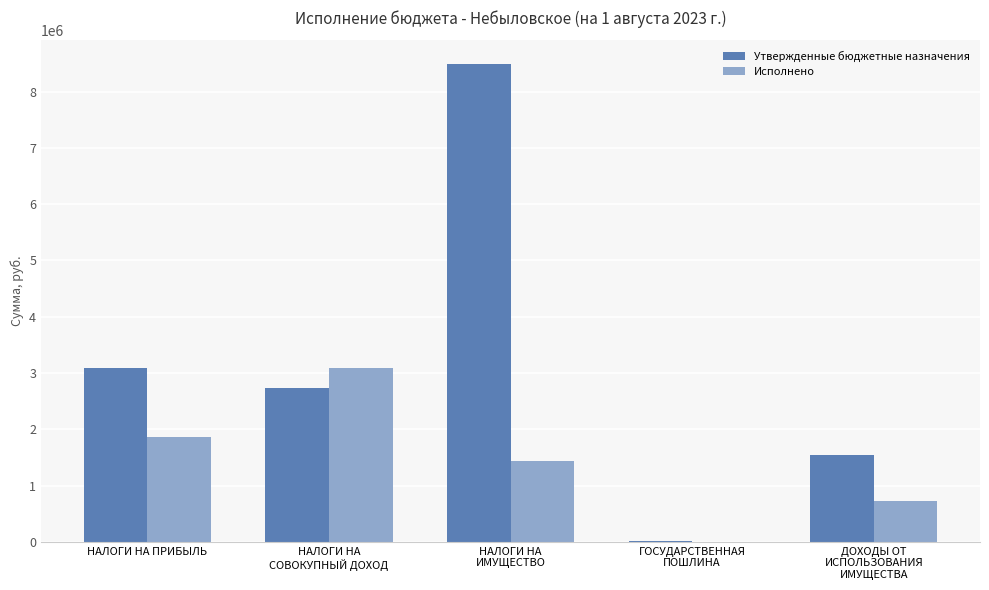

What is the maximum value shown in the chart?

8485000.0